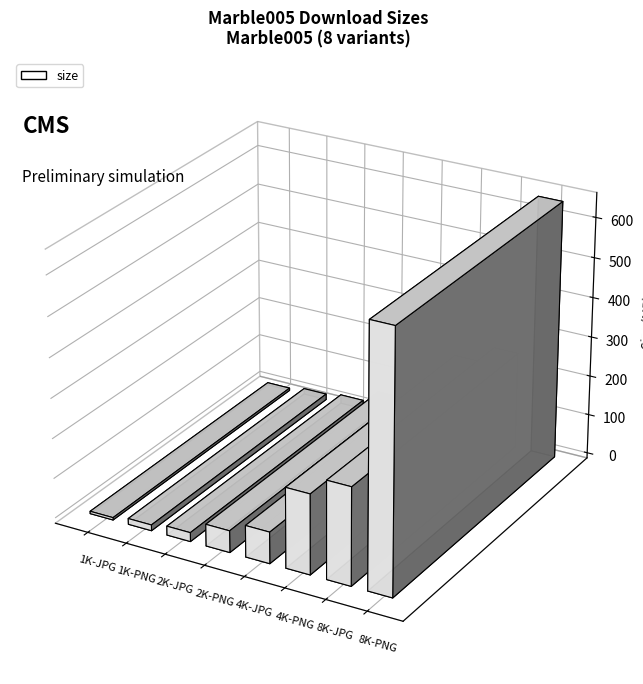

What is the difference between the values at 2K-PNG and 2K-JPG?

32069680